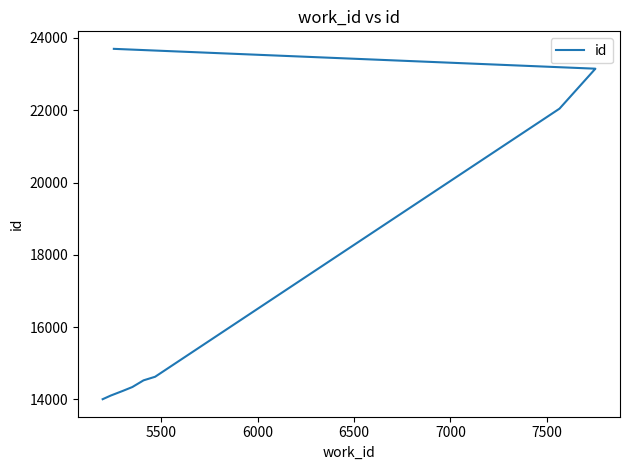

Reading left to right, extract all data points from this chart.

14004	14105	14233	14341	14526	14625	22044	23149	23150	23699